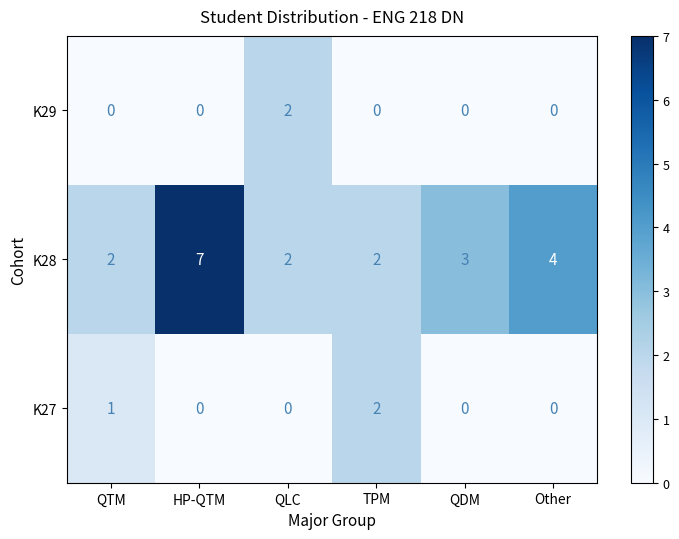

What is the difference between the highest and lowest values at HP-QTM?

7